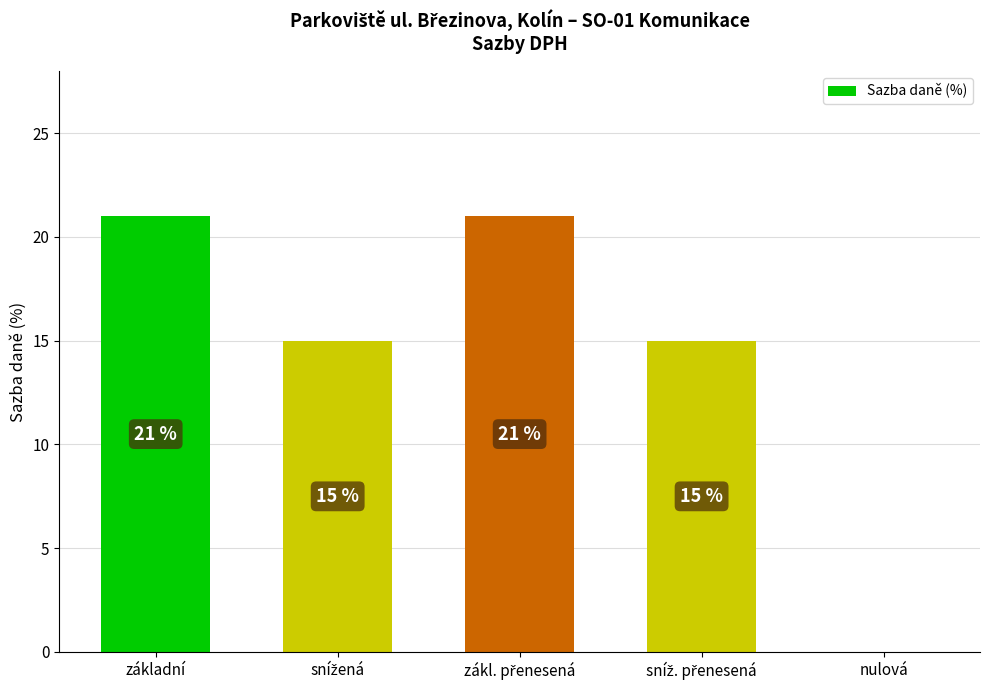

What is the sum of all values?

72